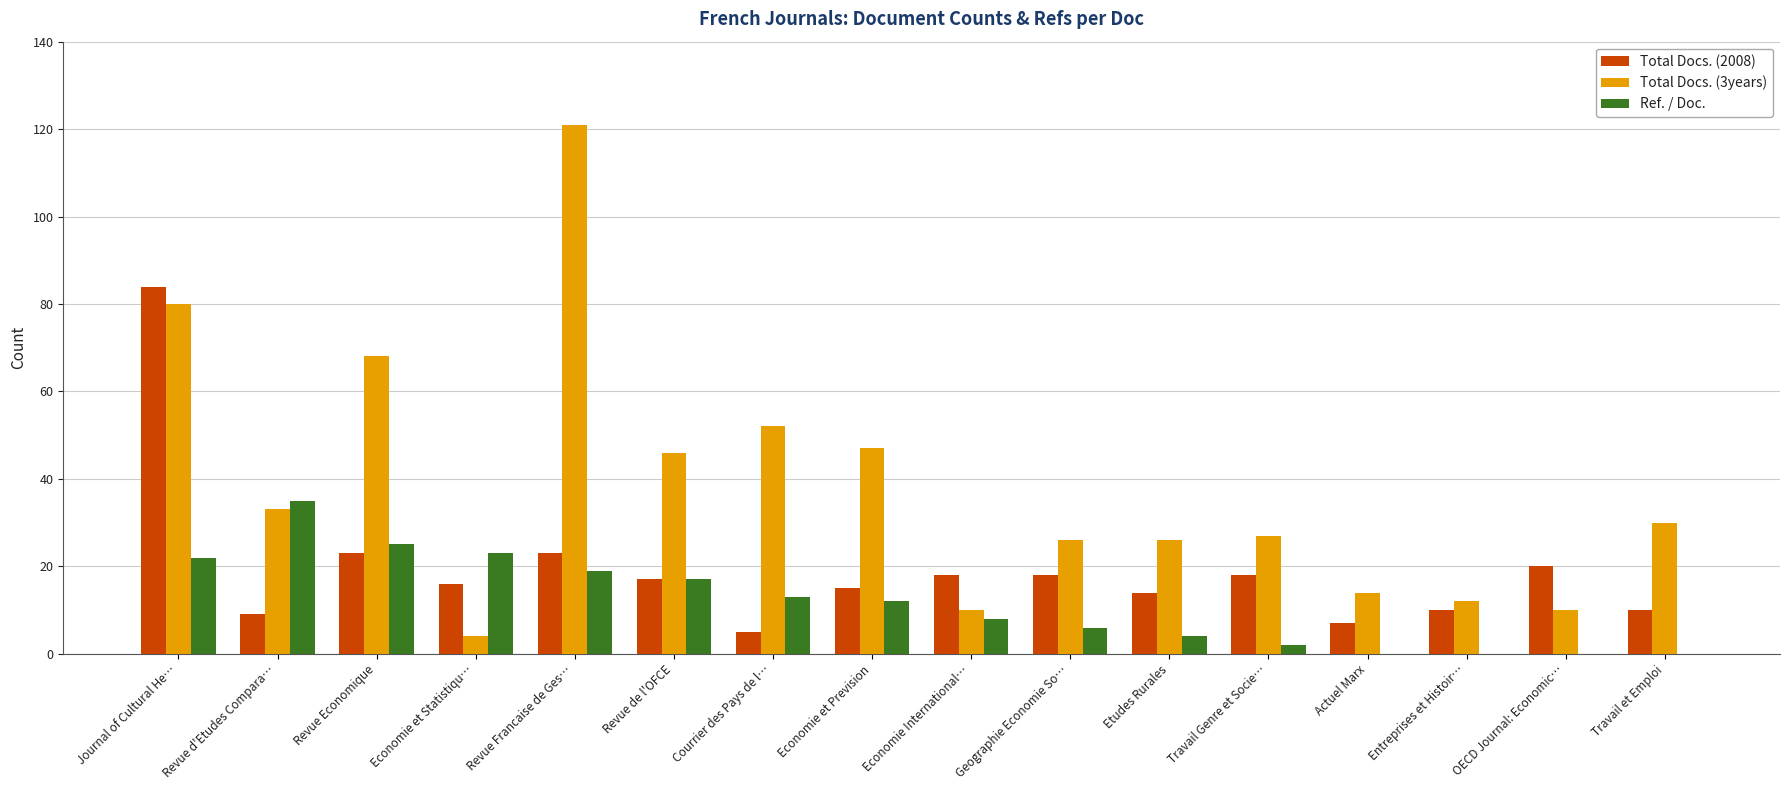

True or false: Ref. / Doc. has a value of 22 at Actuel Marx.

False